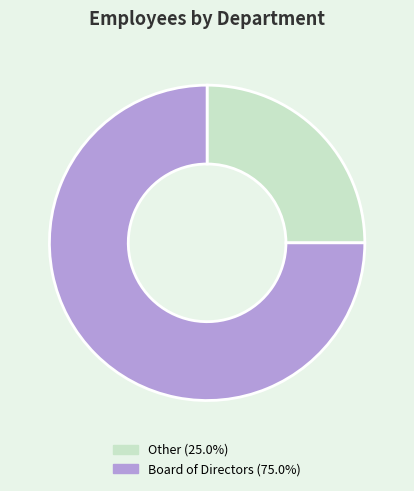

Approximately how many times larger is the value at Board of Directors compared to Other?

3.0